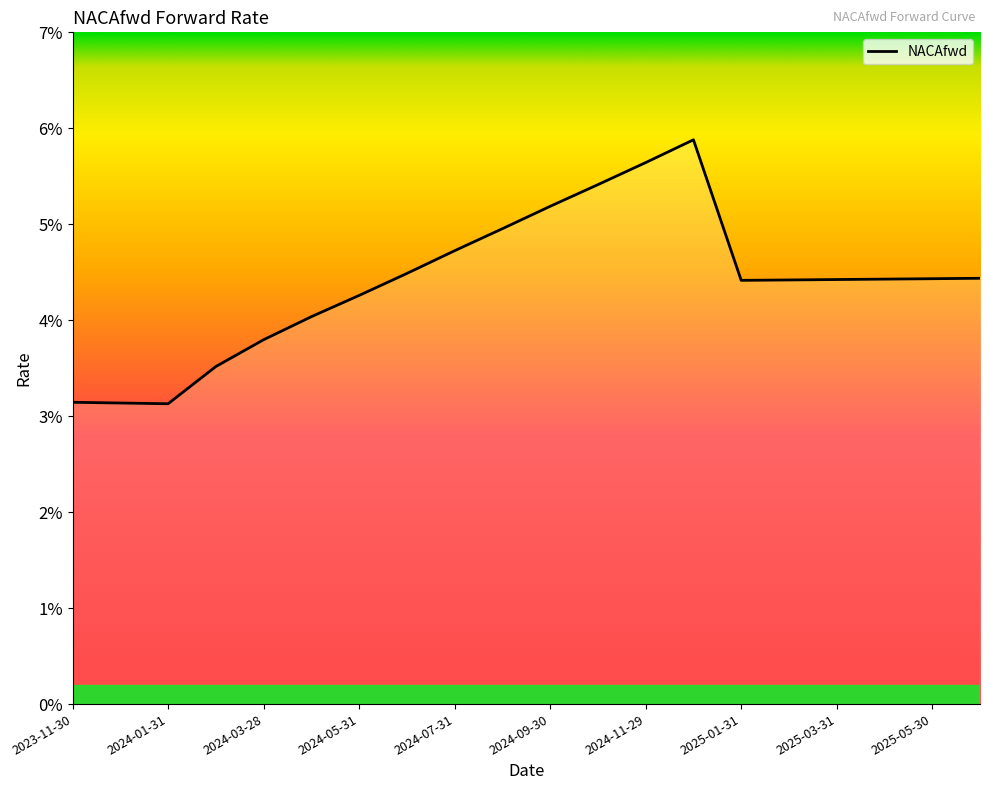

Does the chart have visible grid lines?

No